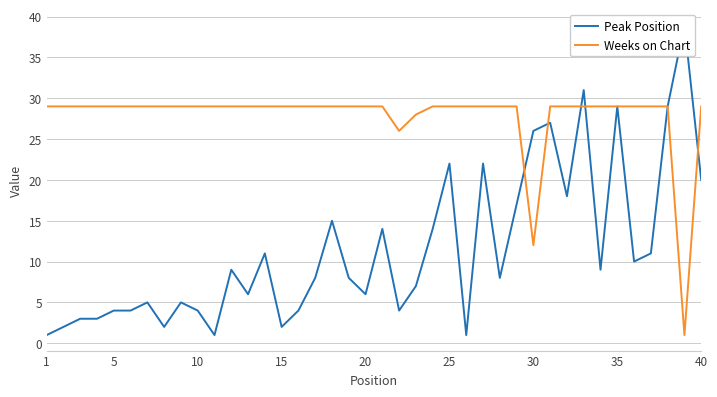

Is it true that Weeks on Chart equals 38 at 20?

False